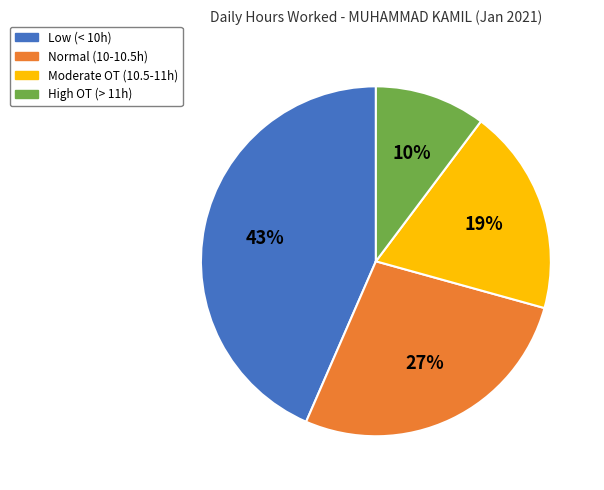

Which slice is the largest?

Low (< 10h)